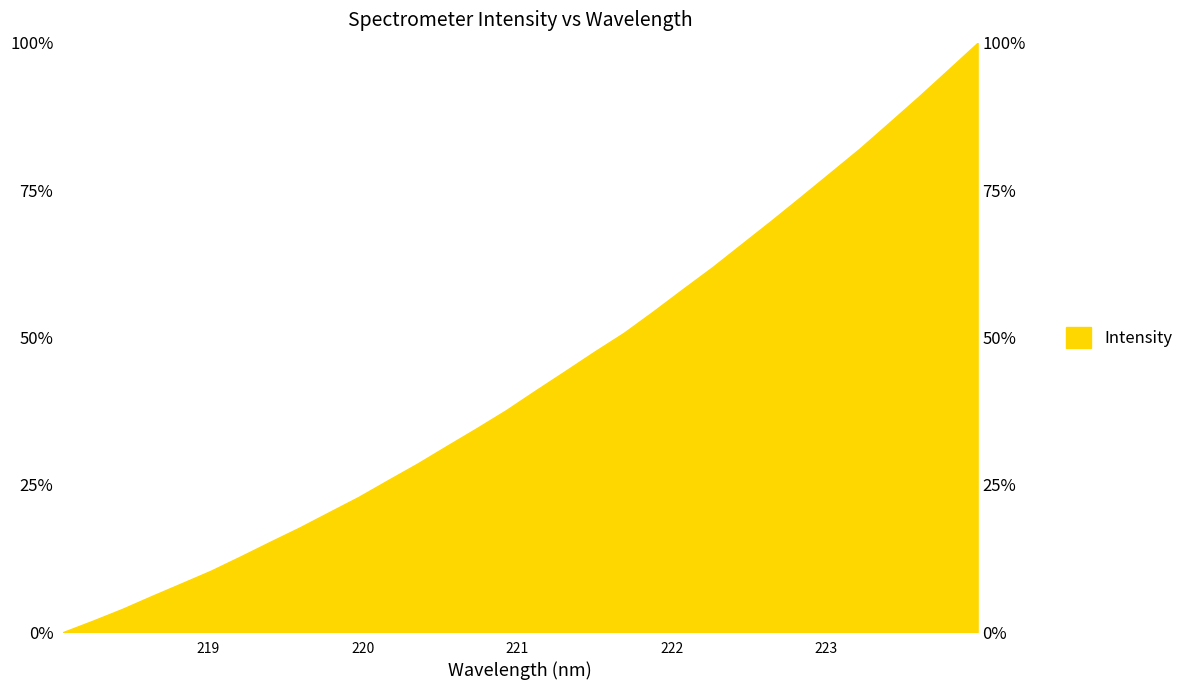

The value at 223.2172 is 114.8. True or false?

False